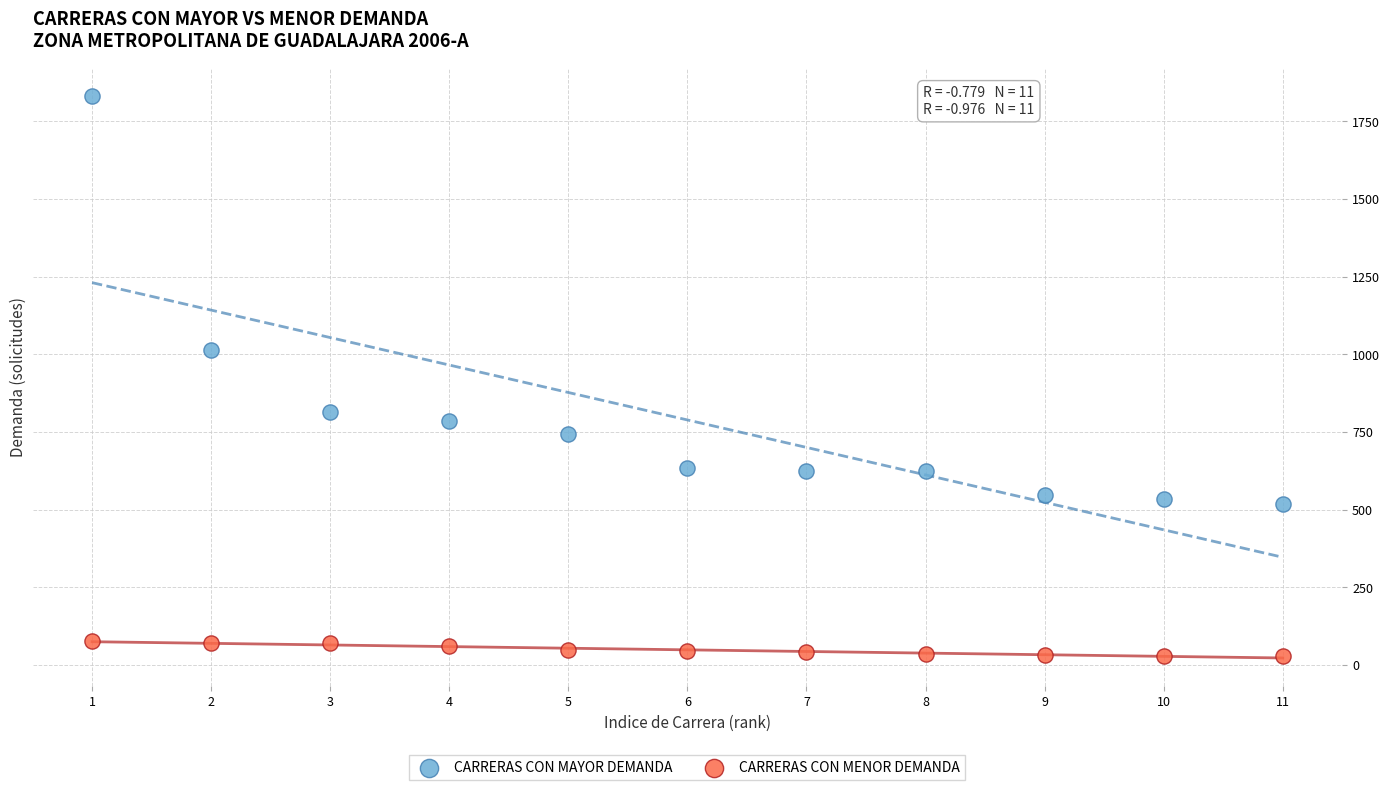

Which series has the largest Y range (max minus min)?

CARRERAS CON MAYOR DEMANDA